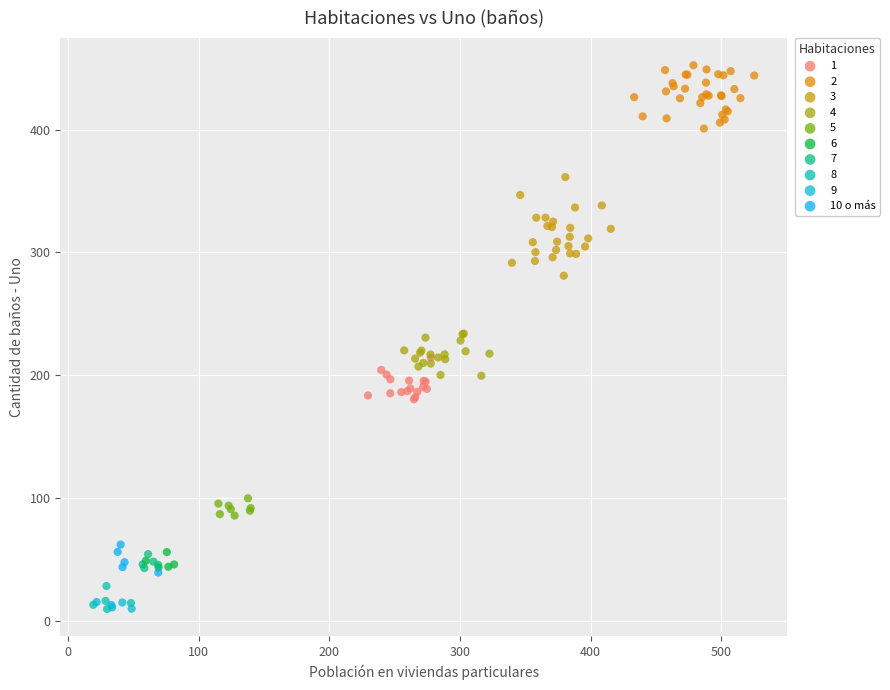

Which series has the largest Y range (max minus min)?

3